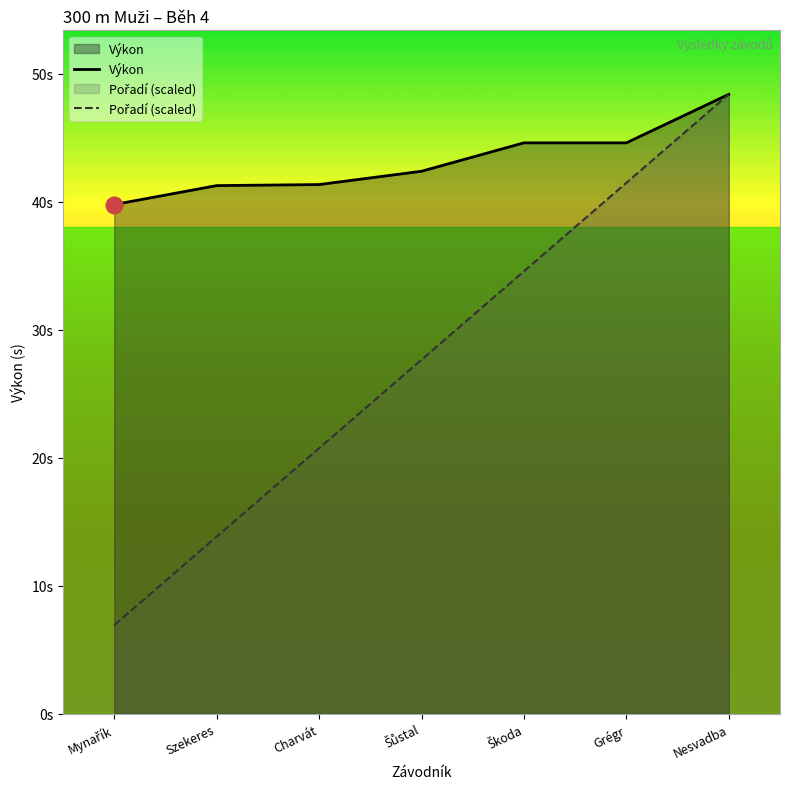

At Škoda, list the series in order from smallest to largest.

Pořadí (scaled), Výkon